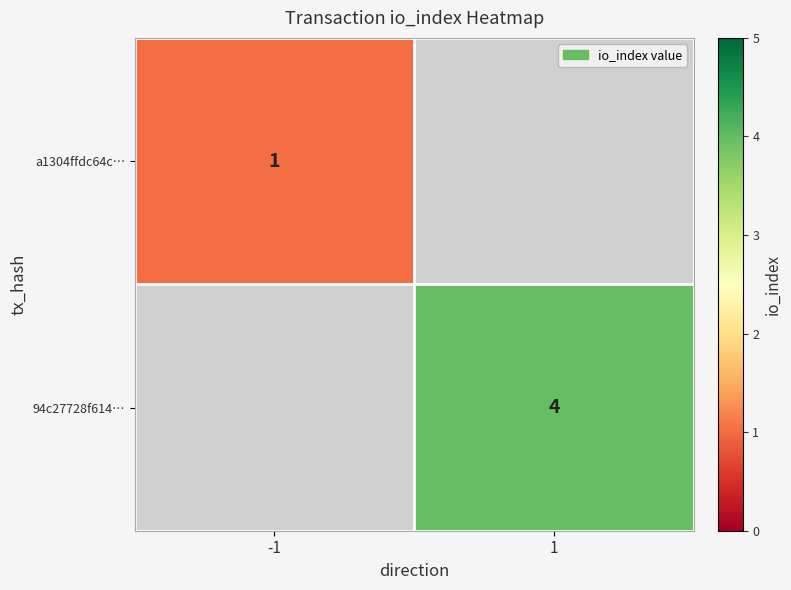

The 94c27728f614… series shows 6.4 at 1. True or false?

False